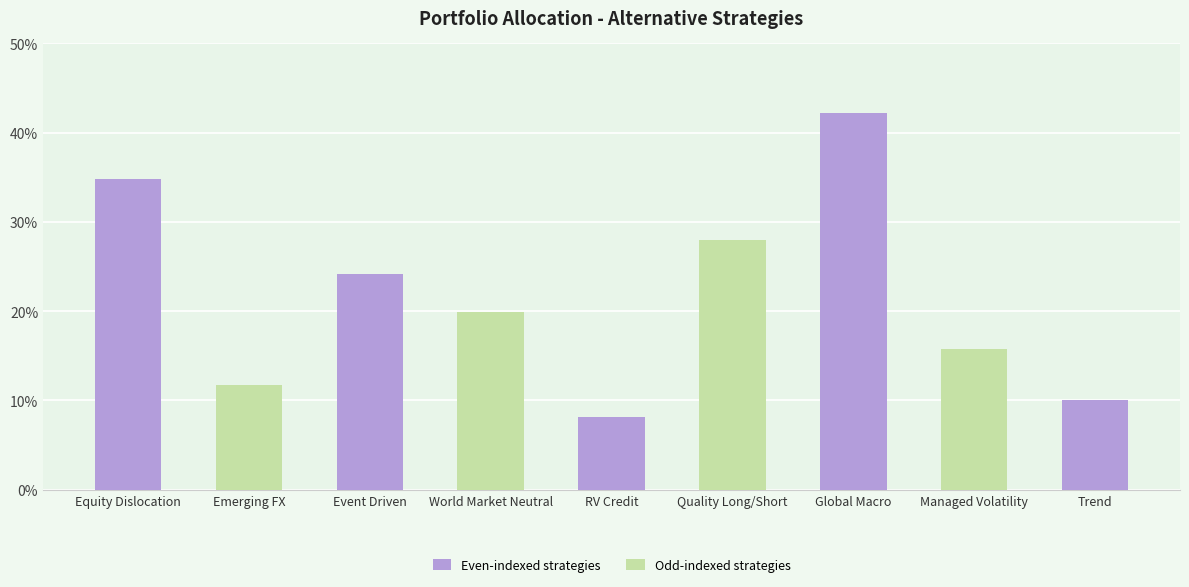

What is the ratio of the value at Emerging FX to the value at RV Credit?

1.4